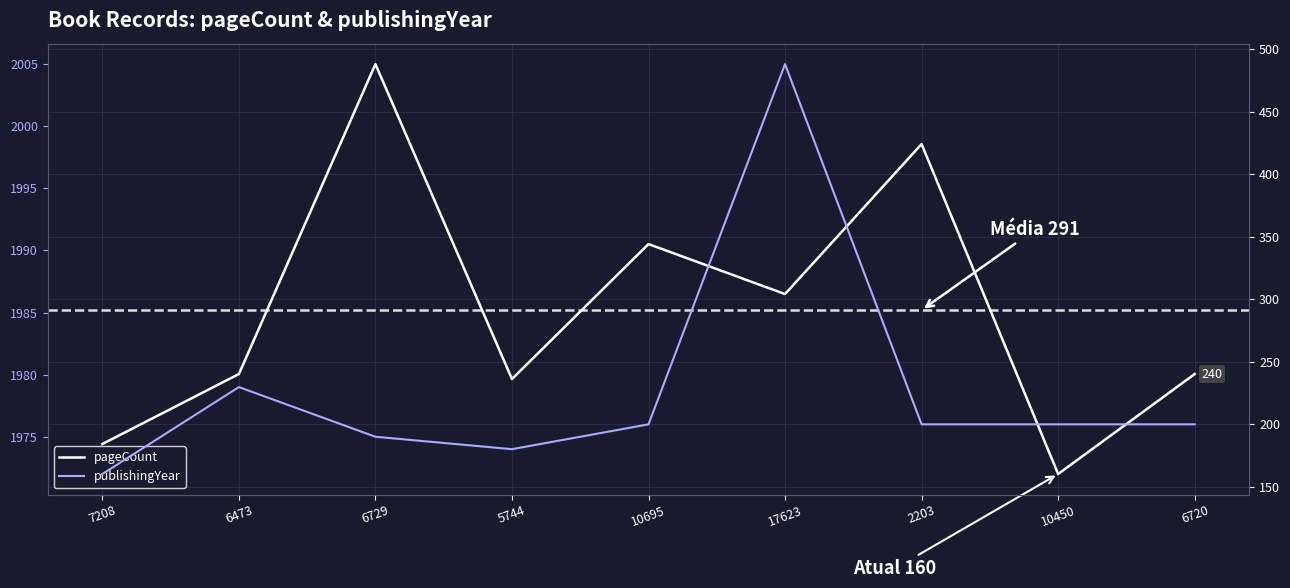

What is the difference between the second highest and second lowest values in the pageCount series?

240